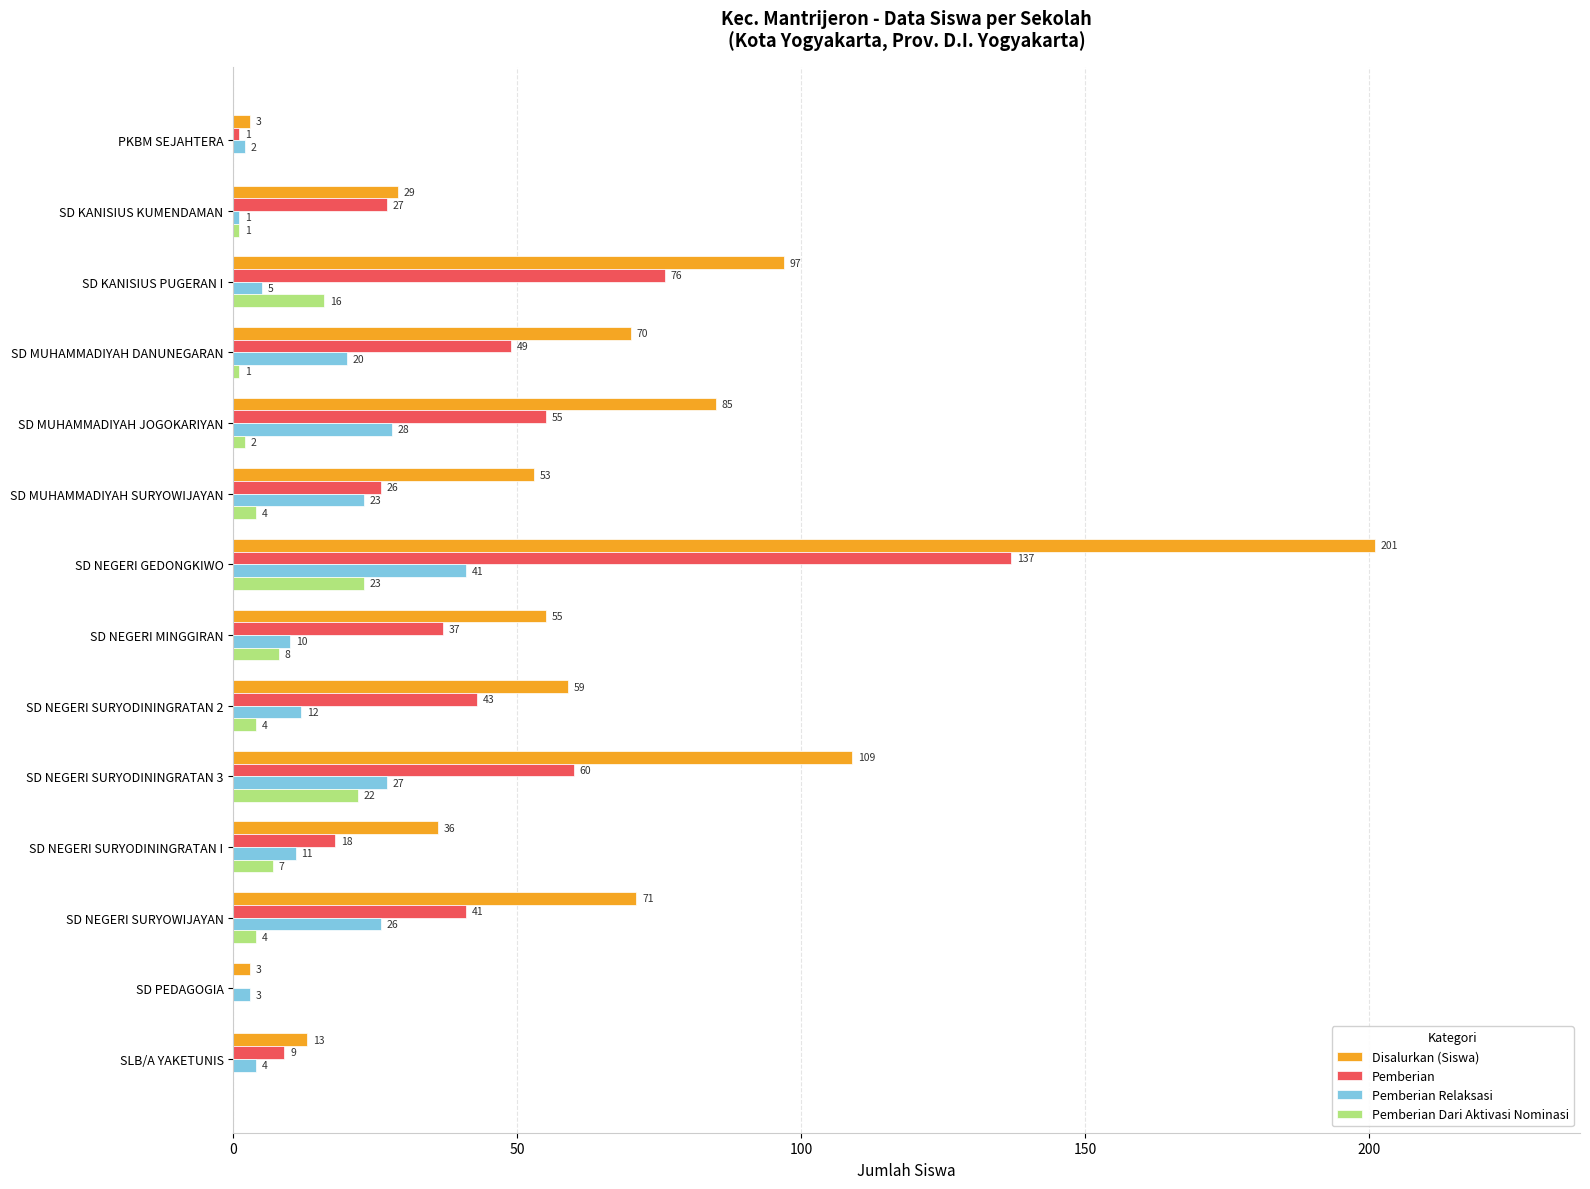

Between SD MUHAMMADIYAH JOGOKARIYAN and SD NEGERI GEDONGKIWO, which series saw the biggest shift?

Disalurkan (Siswa)